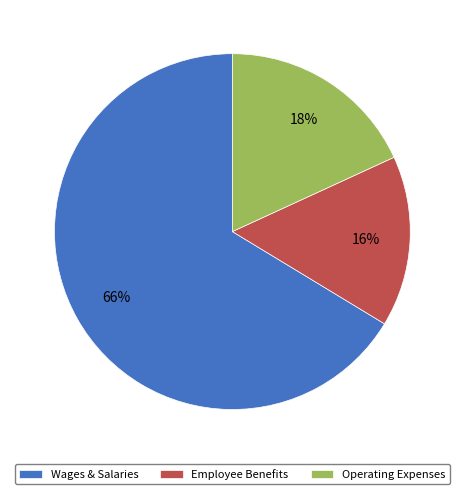

What is the ratio of the value at Operating Expenses to the value at Wages & Salaries?

0.3